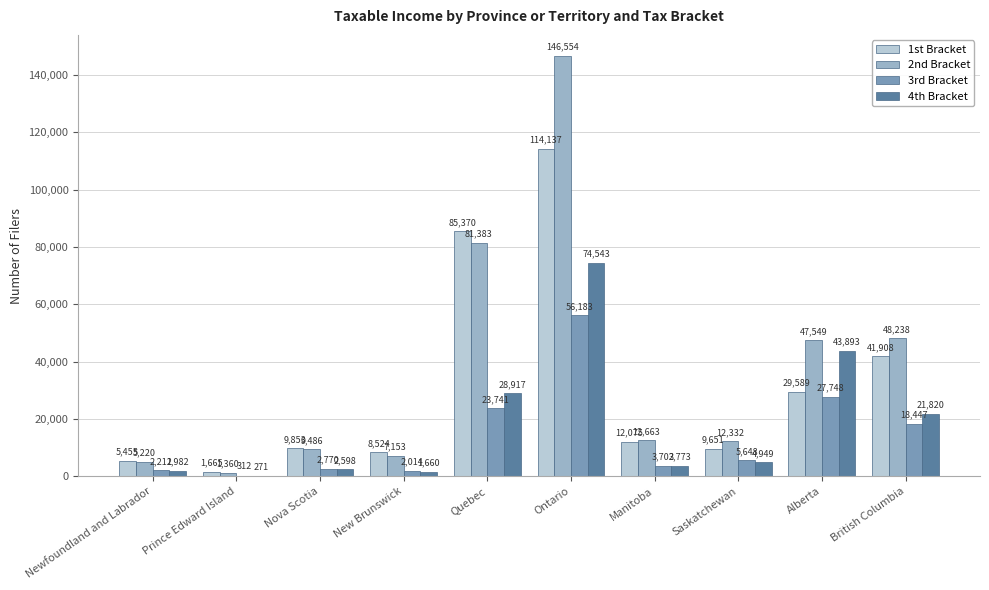

The 2nd Bracket series shows 48238 at British Columbia. True or false?

True